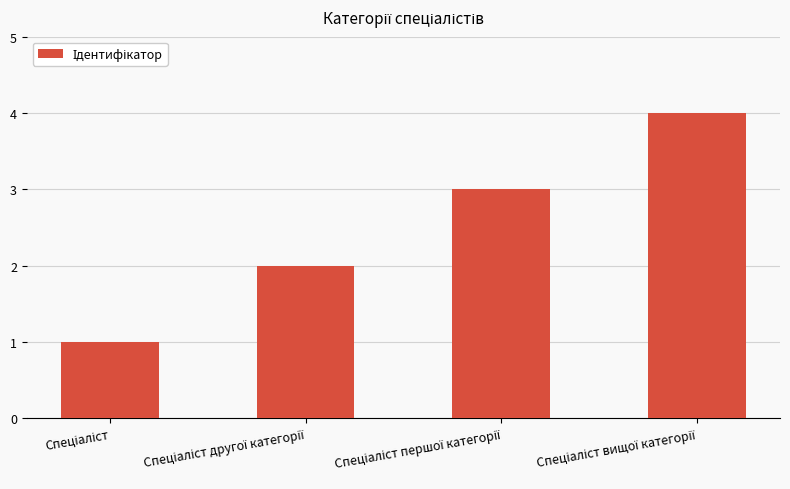

What is the value of the 3rd bar from the left?

3